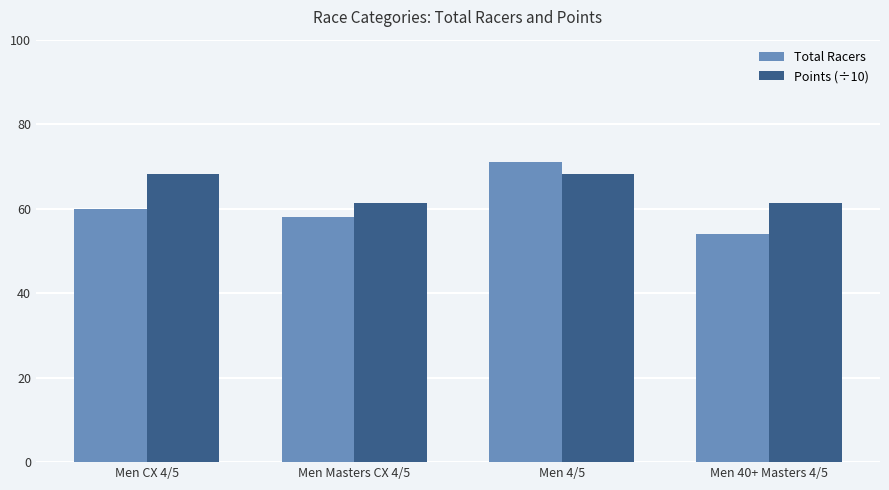

Rank the series at Men CX 4/5 from lowest to highest value.

Total Racers, Points (÷10)